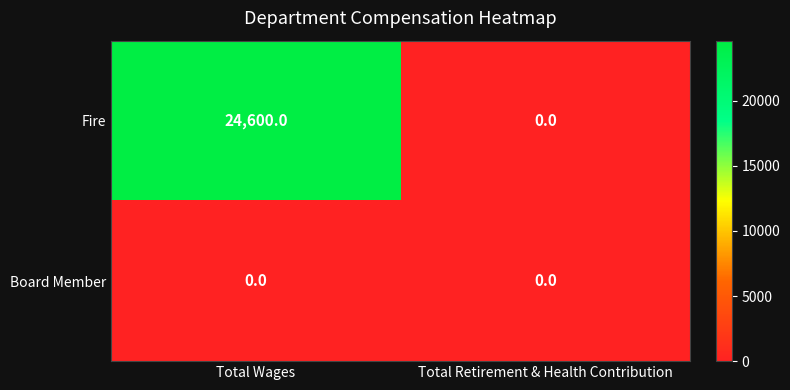

Rank the series by their maximum value, from highest to lowest.

Fire, Board Member